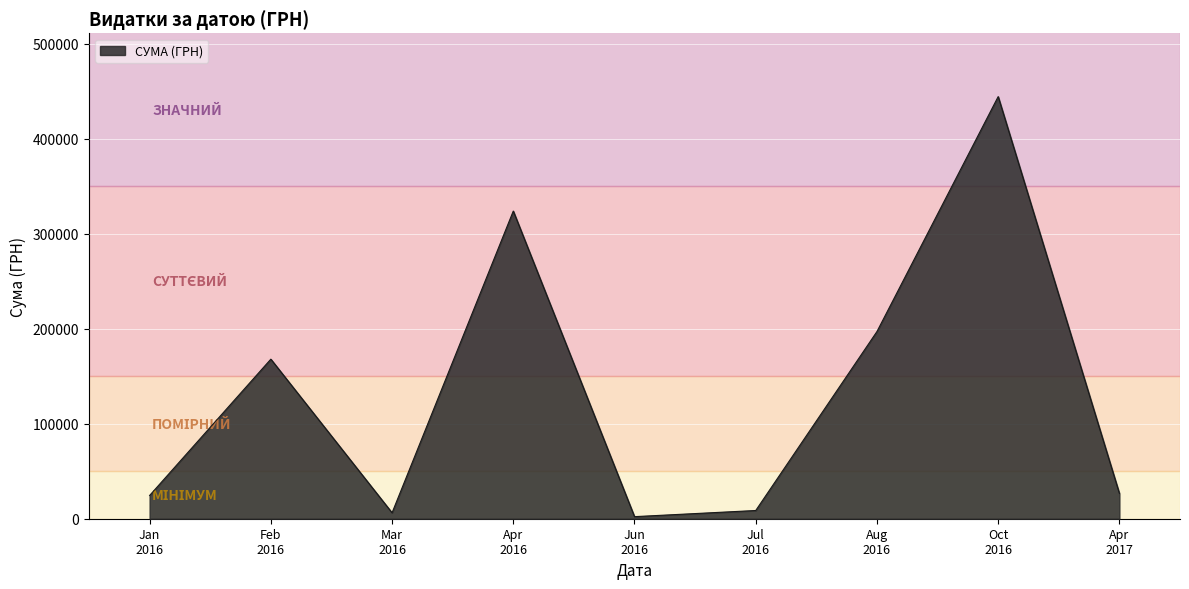

What is the difference between the maximum and minimum values?

442319.1